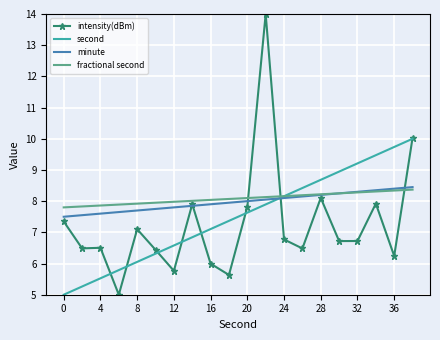

What is the maximum value for second?

10.0